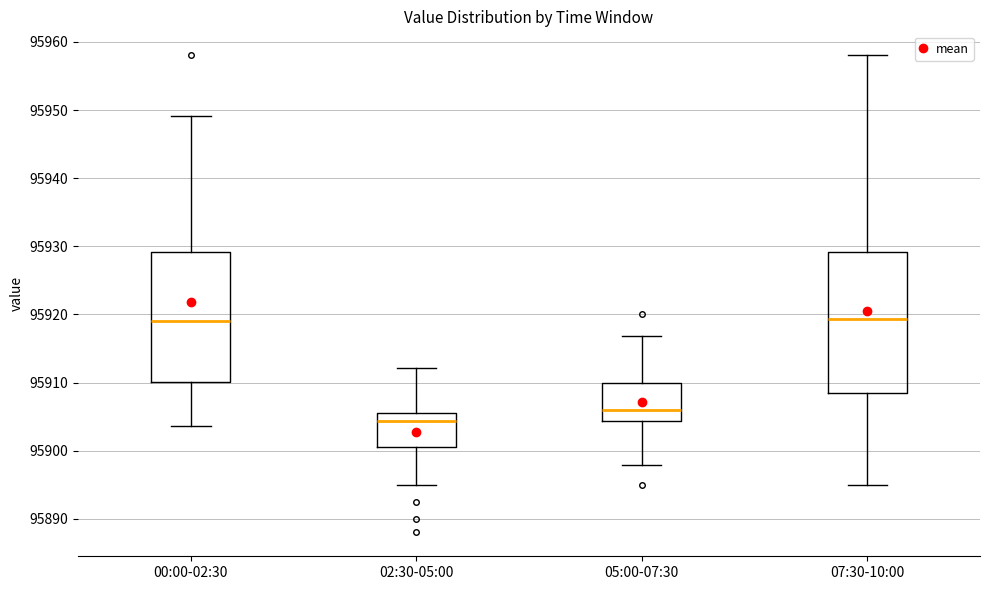

Where does the lower whisker of the box for 02:30-05:00 end on the y-axis? The values are not printed on the chart, so give them approximately, as read against the axis.

95895